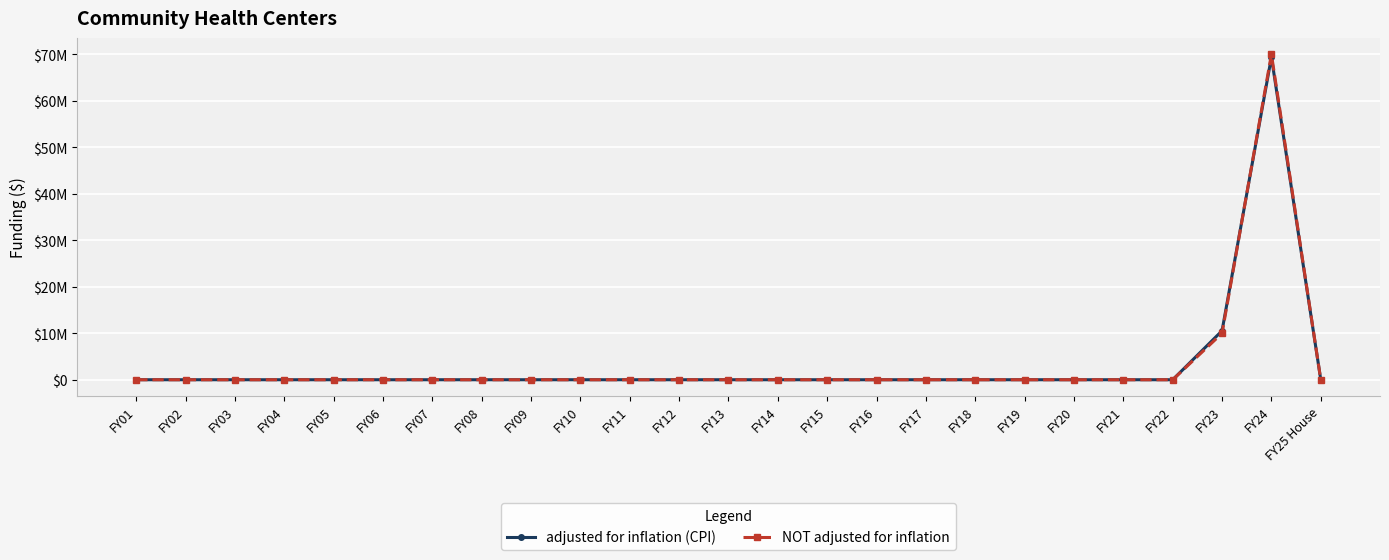

Rank the series by their maximum value, from highest to lowest.

NOT adjusted for inflation, adjusted for inflation (CPI)